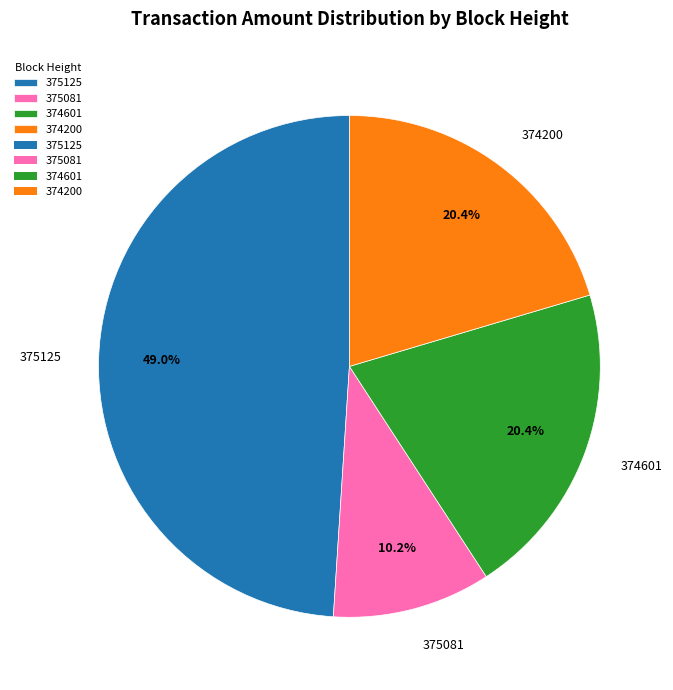

How many segments does this pie chart have?

4